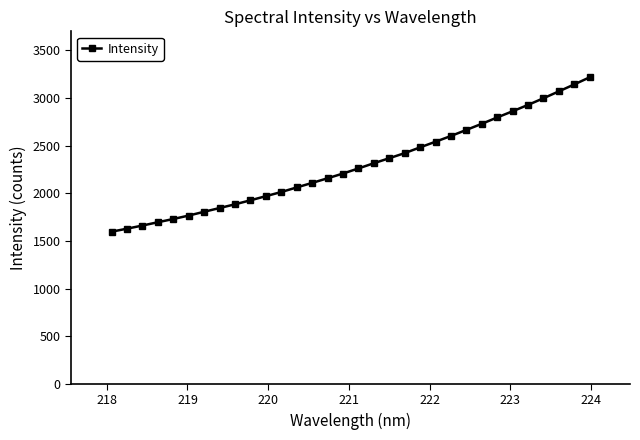

What is the minimum value shown in the chart?

1596.8